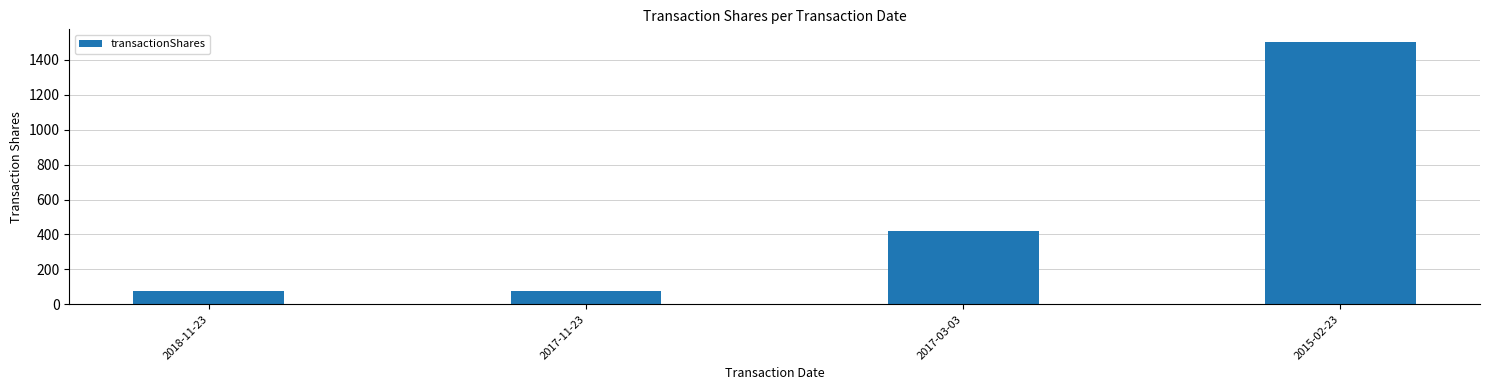

The chart shows a value of 2029 at 2015-02-23. True or false?

False